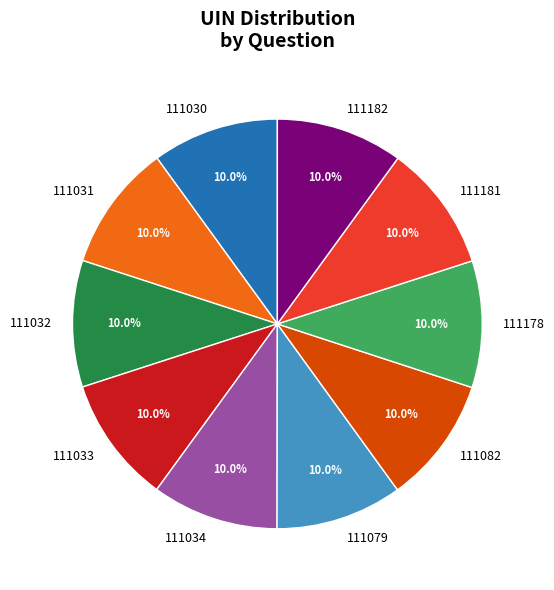

Is there any slice that represents more than half of the pie?

No